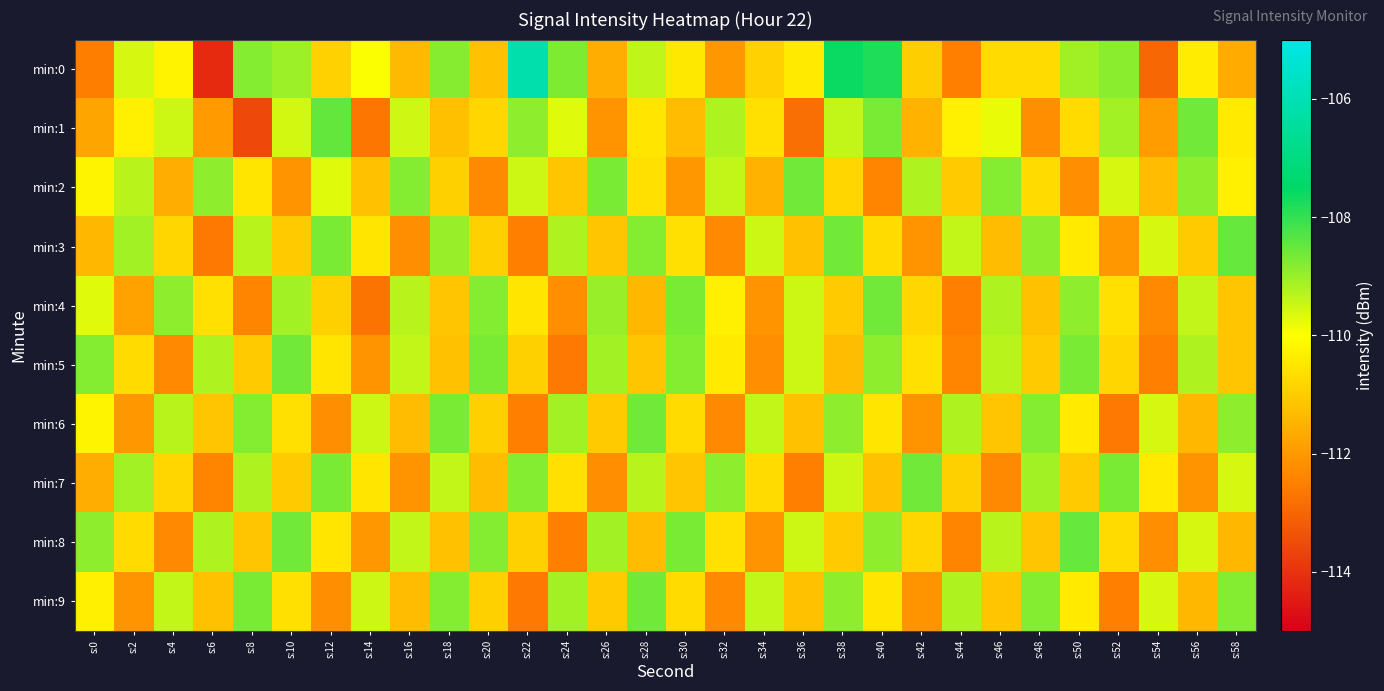

At which category is the sum across all series the highest?

s:38